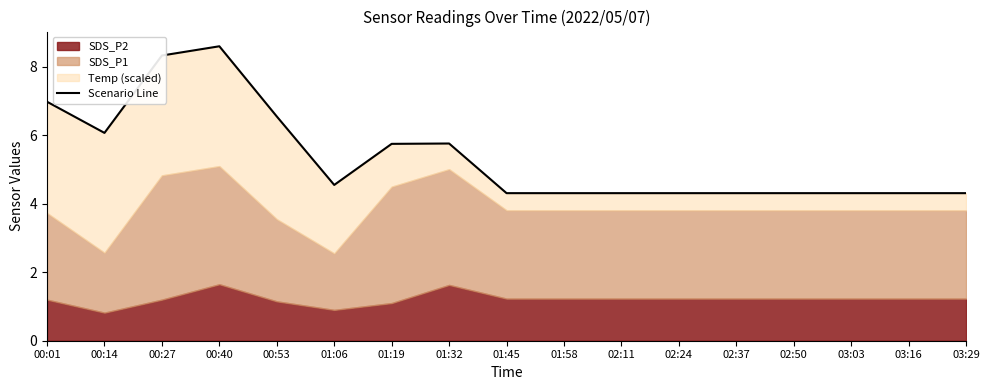

Is it true that the value at 01:45 is 6.7?

False